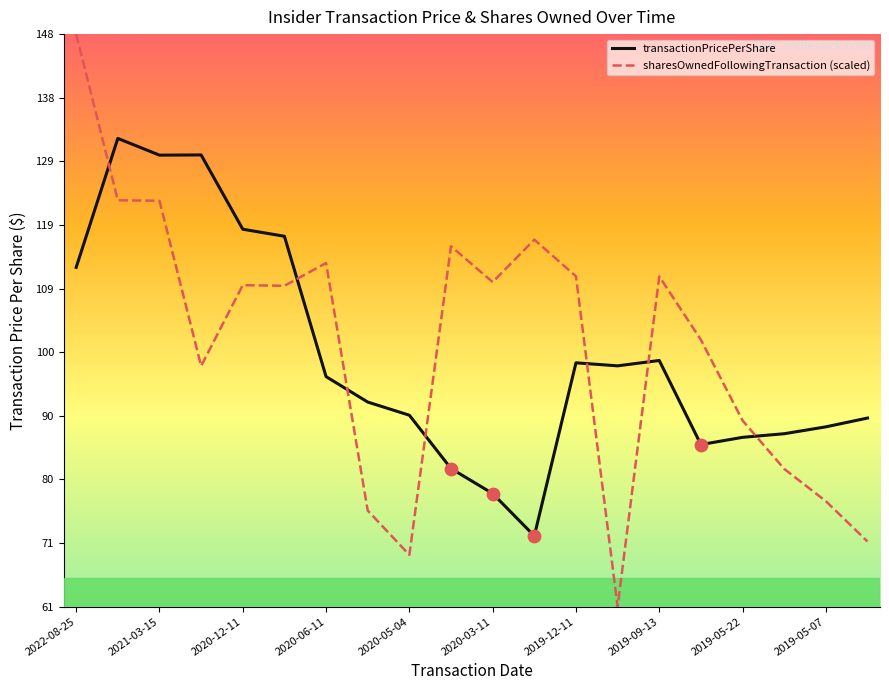

Which series has the largest range (max minus min)?

sharesOwnedFollowingTransaction (scaled)